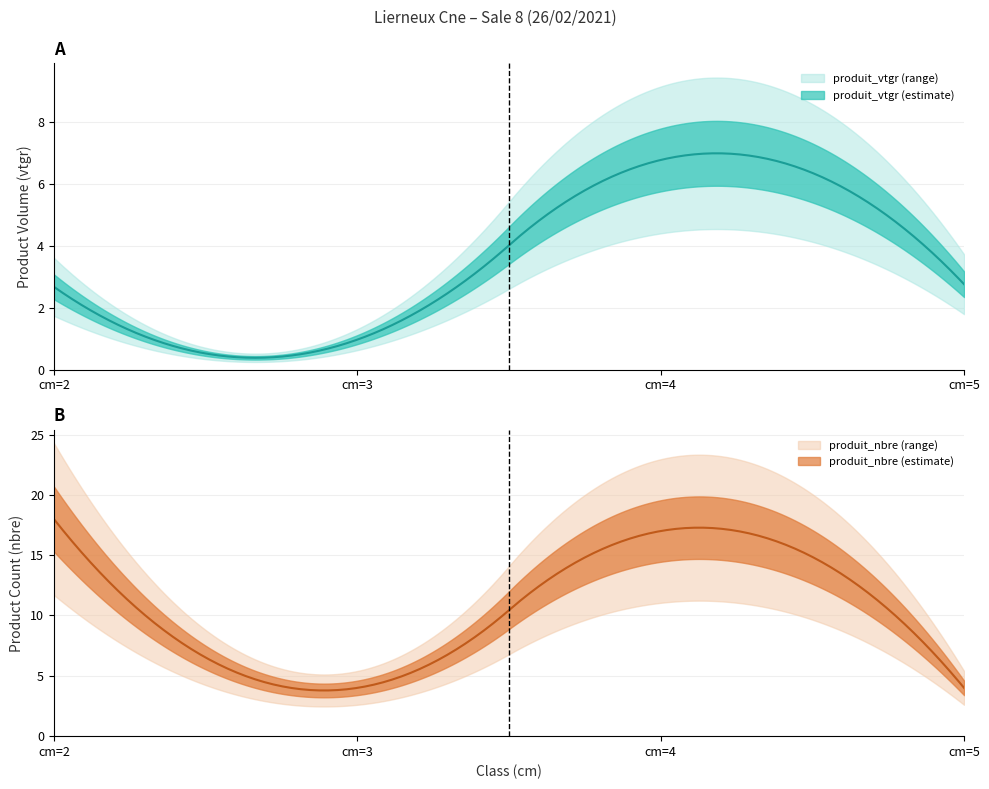

True or false: produit_nbre has a value of 2.6 at cm=3.

False